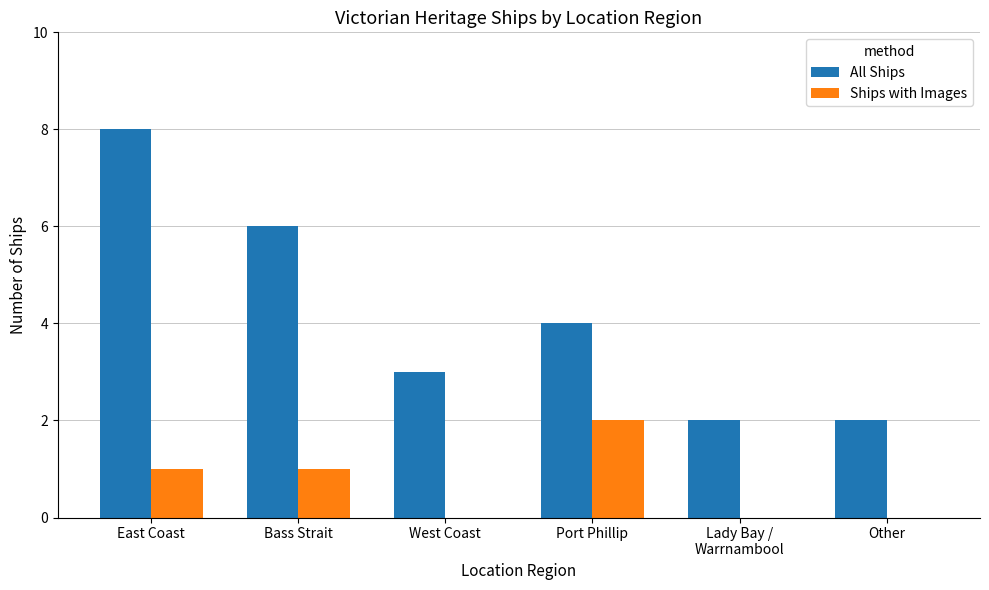

What are all the series names shown in the legend?

All Ships, Ships with Images